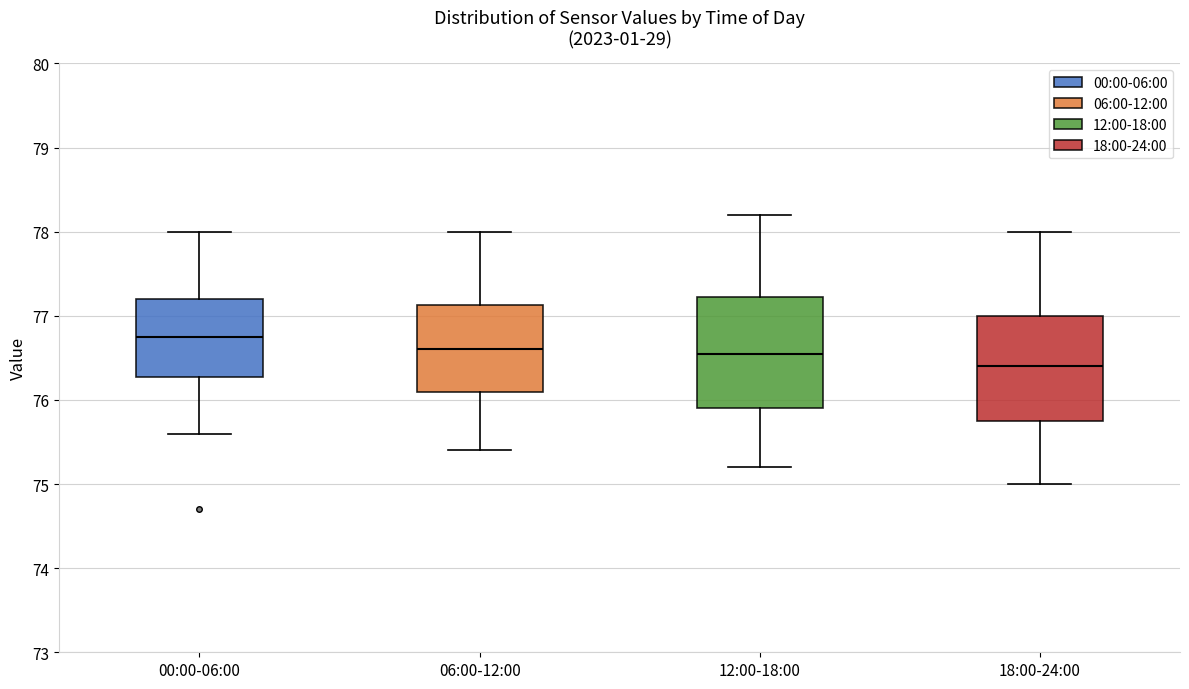

Reading left to right, read every box against the y-axis: the position of its median line, the range the box covers, and the ends of its whiskers. The values are not printed on the chart, so give them approximately, as read against the axis.

00:00-06:00: median 76.8, box 76.3 to 77.2, whiskers 75.6 to 78.0
06:00-12:00: median 76.6, box 76.1 to 77.1, whiskers 75.4 to 78.0
12:00-18:00: median 76.6, box 75.9 to 77.2, whiskers 75.2 to 78.2
18:00-24:00: median 76.4, box 75.8 to 77.0, whiskers 75.0 to 78.0